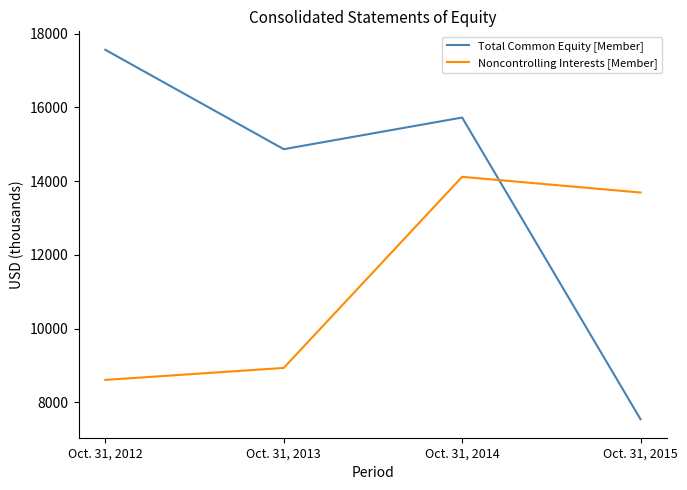

Reading right to left, extract all data points from this chart.

Total Common Equity [Member]: Oct. 31, 2015=7544	Oct. 31, 2014=15727	Oct. 31, 2013=14869	Oct. 31, 2012=17564
Noncontrolling Interests [Member]: Oct. 31, 2015=13693	Oct. 31, 2014=14119	Oct. 31, 2013=8936	Oct. 31, 2012=8611